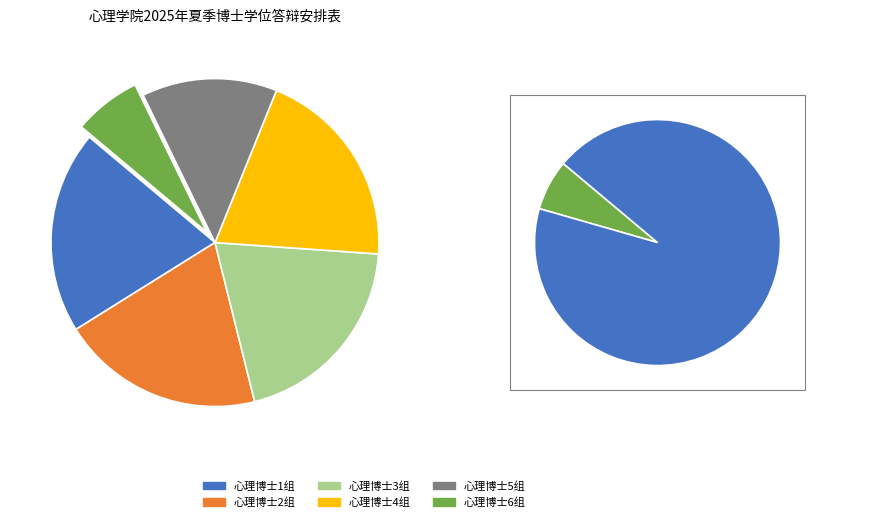

To the nearest percent, what is the difference between the largest and smallest slice percentages?

13%